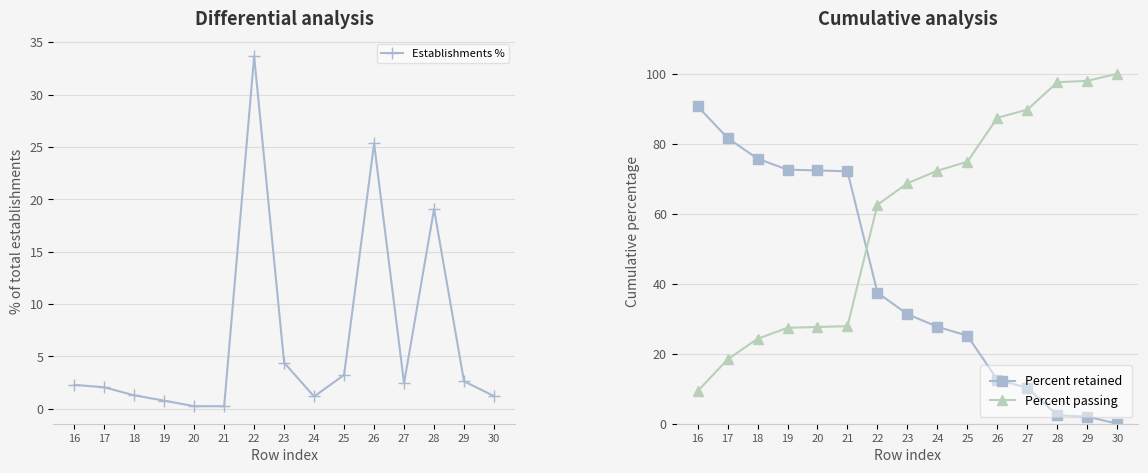

Reading left to right, what are all the values shown in this chart?

Establishments %: 2.3	2.0	1.3	0.8	0.2	0.2	33.7	4.4	1.2	3.2	25.3	2.4	19.1	2.6	1.2
Percent retained: 90.7	81.7	75.7	72.6	72.4	72.1	37.5	31.3	27.7	25.1	12.6	10.3	2.4	2.0	0.0
Percent passing: 9.3	18.4	24.3	27.4	27.6	27.9	62.5	68.7	72.3	74.9	87.4	89.7	97.6	98.0	100.0